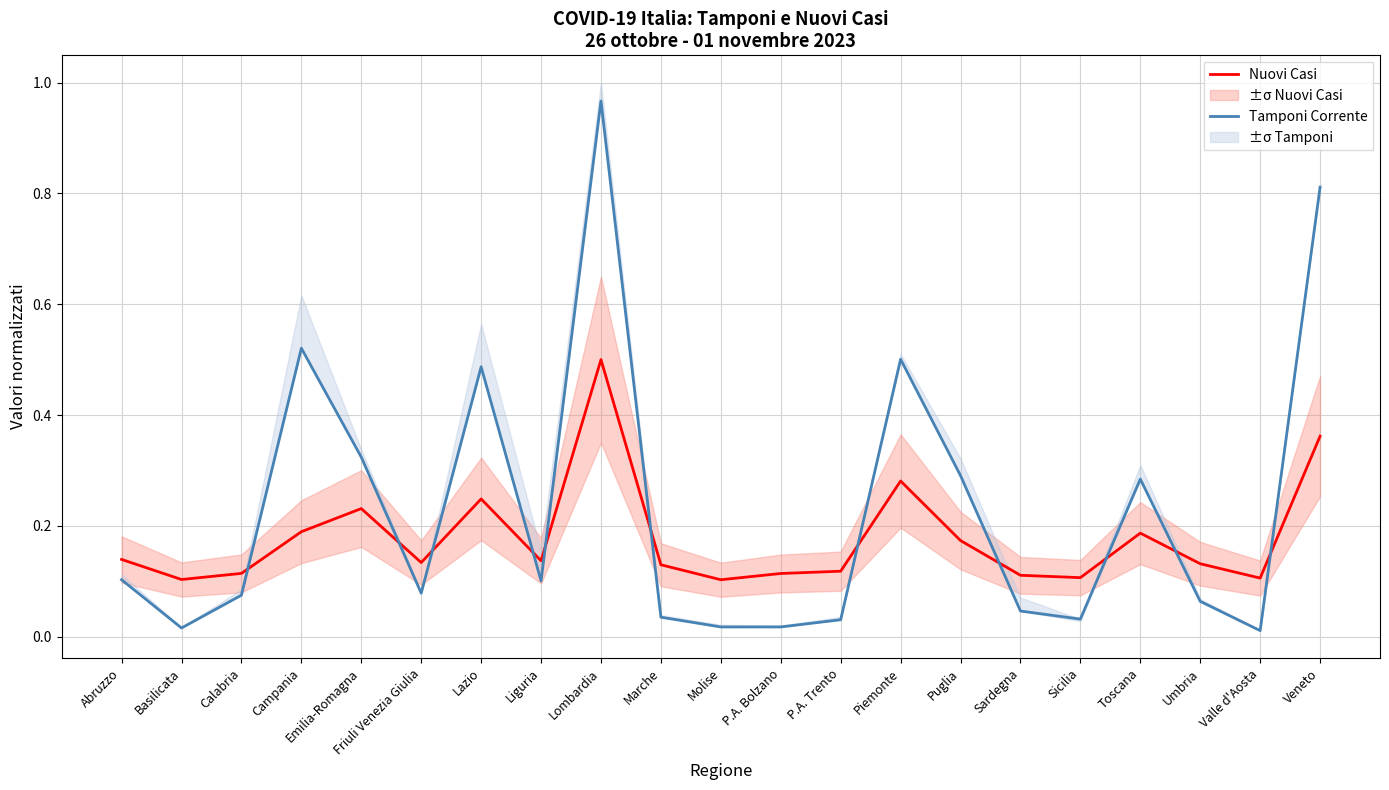

Which series ends up on top after the final intersection of Nuovi Casi and Tamponi Corrente?

Tamponi Corrente